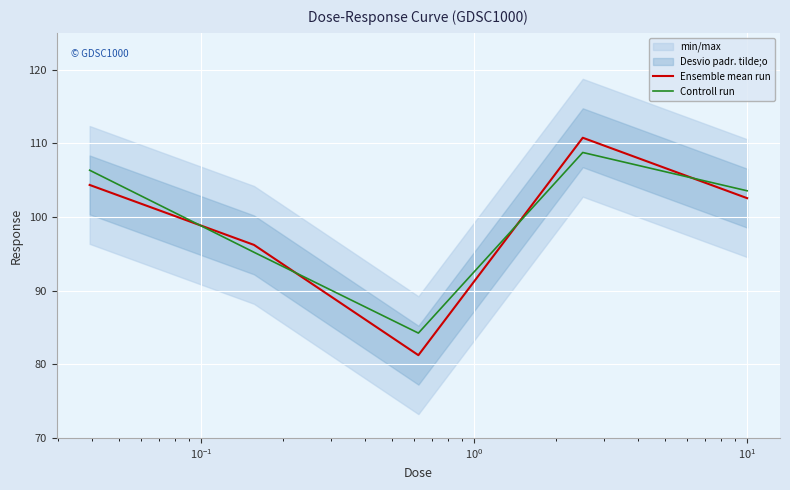

What is the highest value of the Controll run series?

108.8